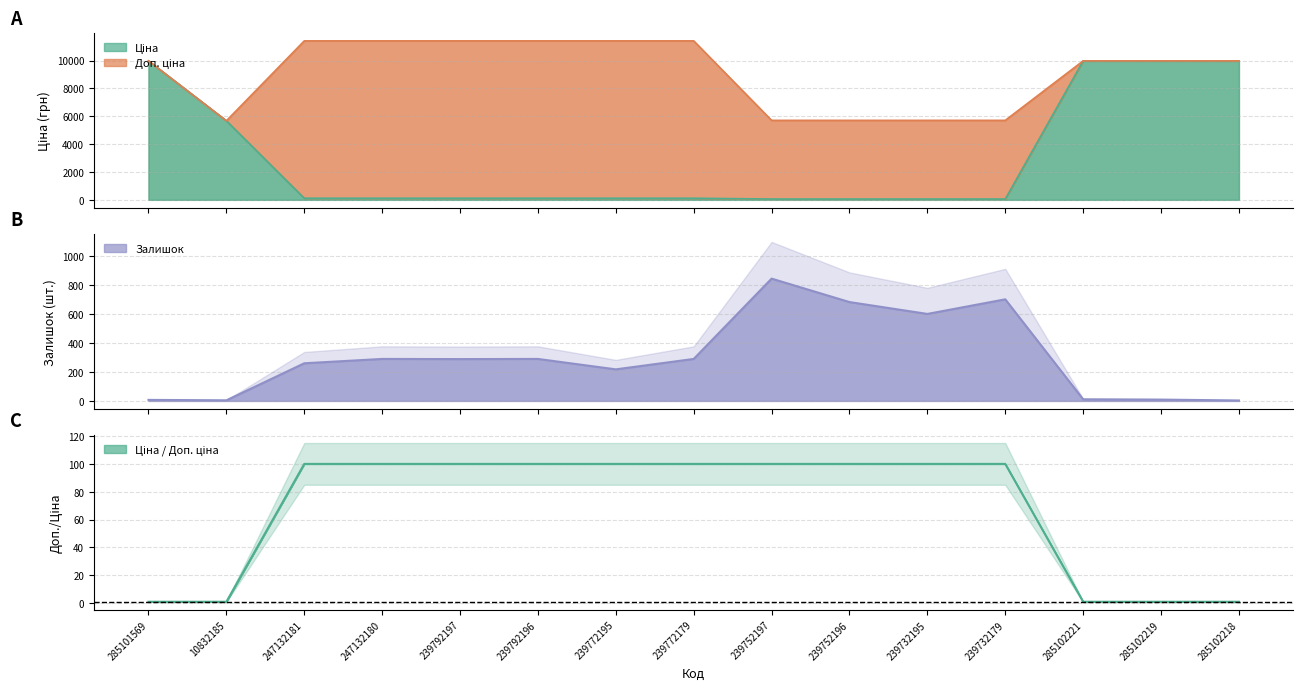

At which label does Ціна first exceed 114?

285101569